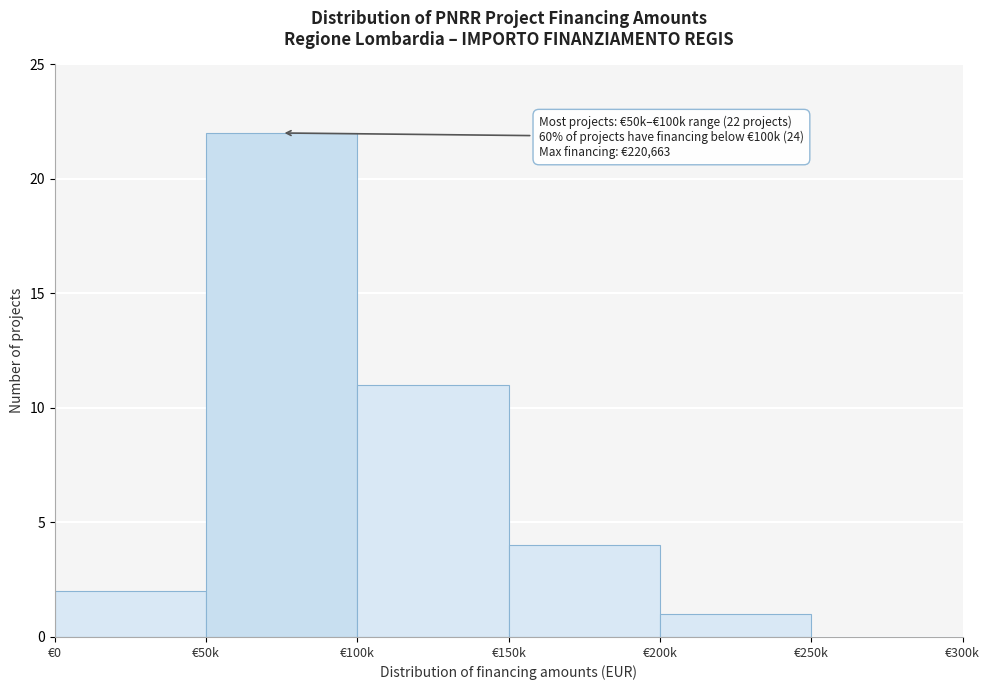

Reading left to right, transcribe all the data shown in this chart.

€0=2	€50k=22	€100k=11	€150k=4	€200k=1	€250k=0